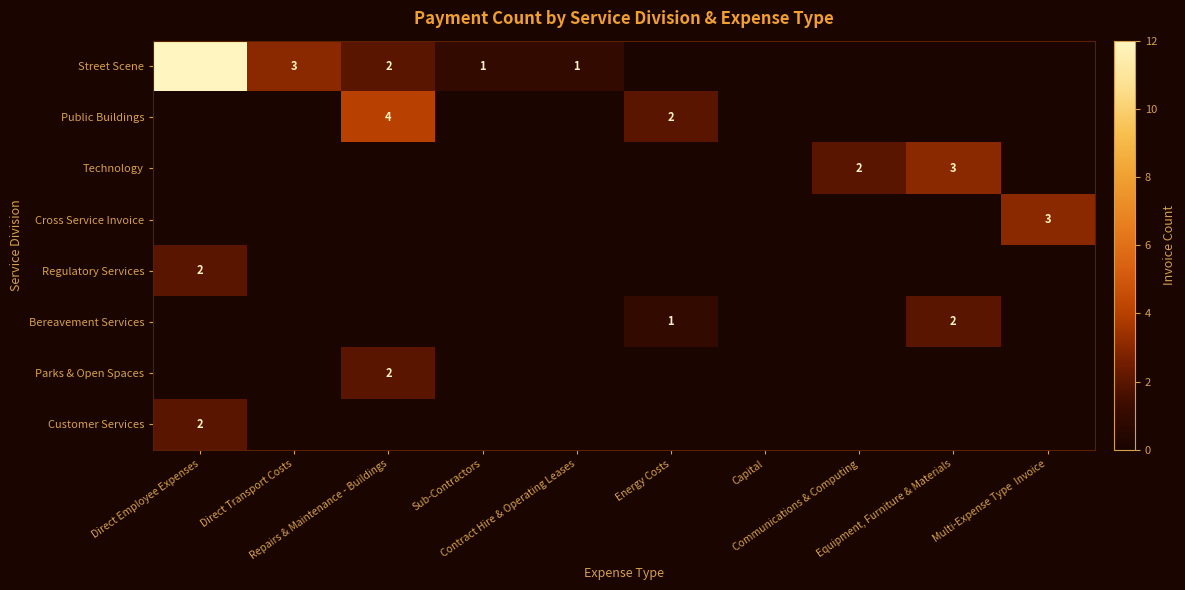

Count the Public Buildings values in the range 0 to 1.

8